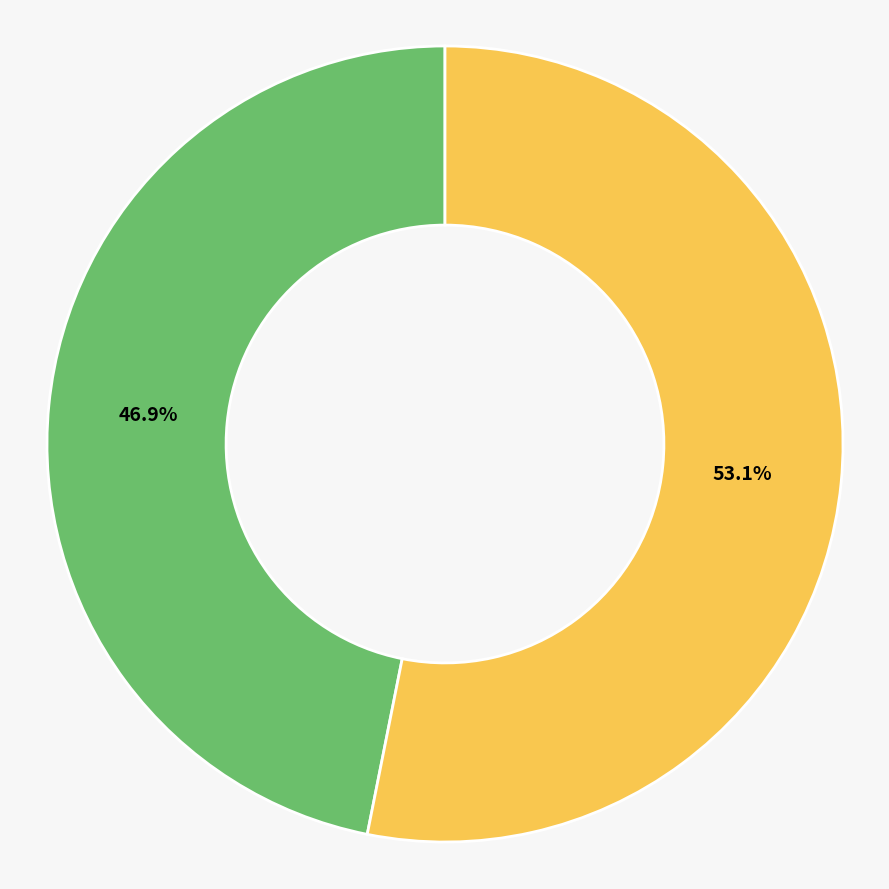

Count the number of slices in the pie.

2